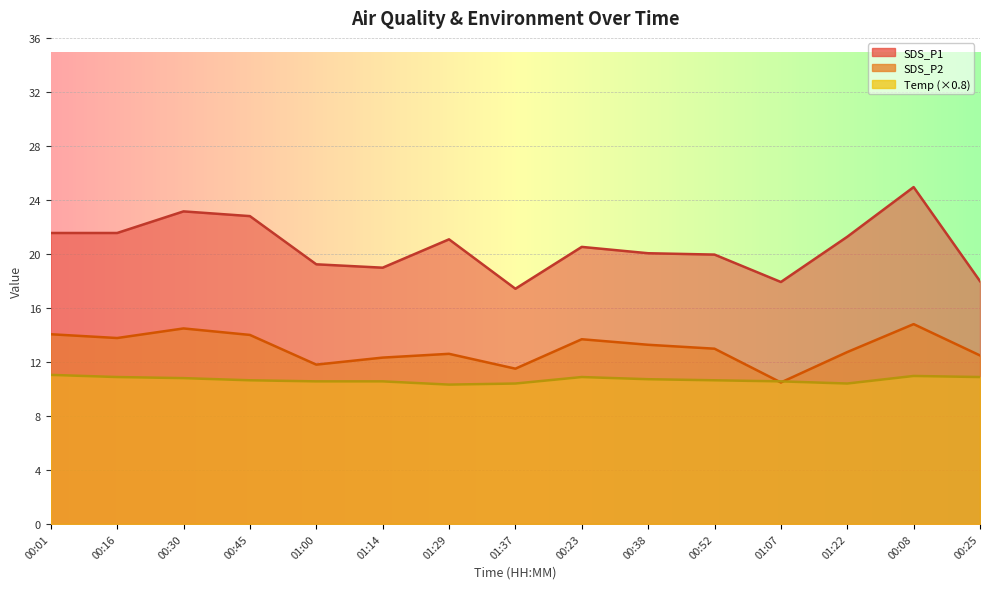

Which series changed the most between 00:01 and 01:14?

SDS_P1